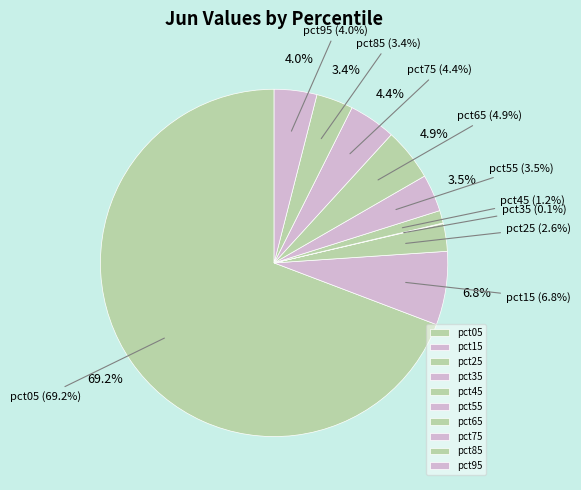

Combined, do pct35 and pct65 account for over 50%?

No